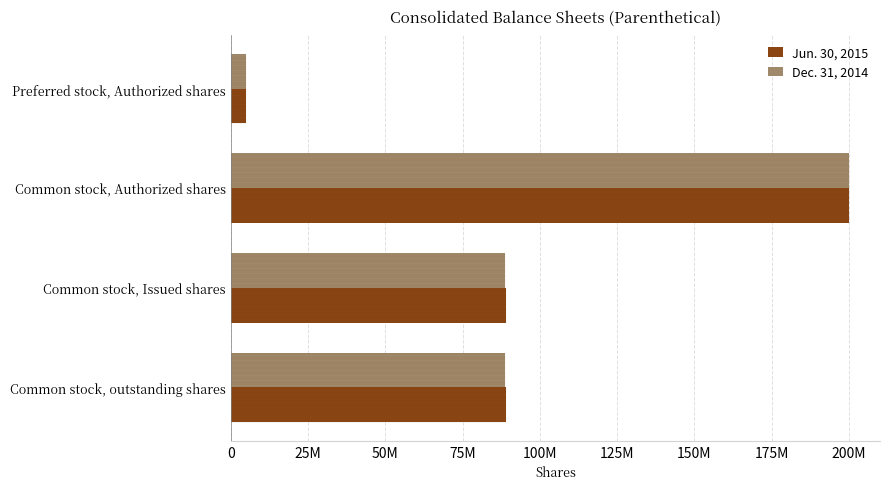

What are all the series names shown in the legend?

Jun. 30, 2015, Dec. 31, 2014